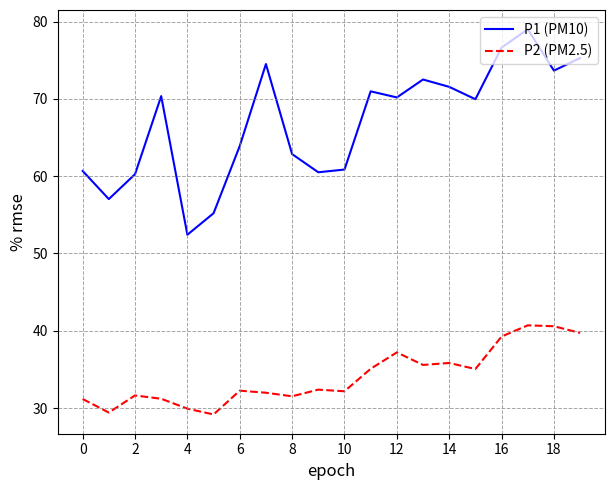

Which series has the largest total across all categories?

P1 (PM10)